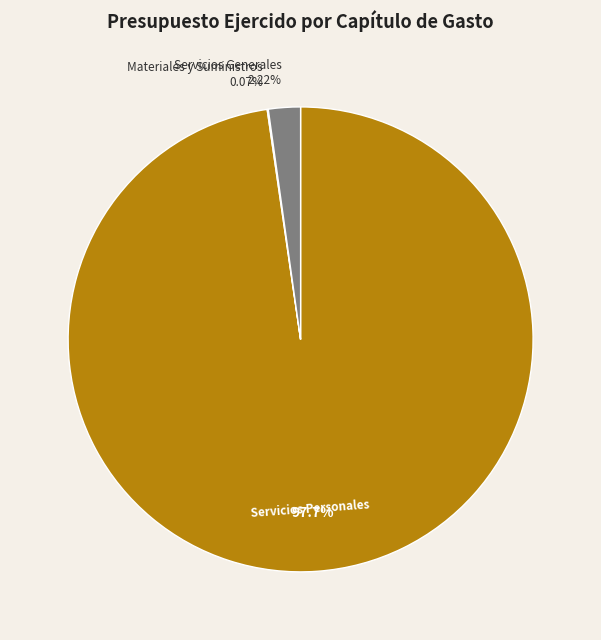

Does any single category account for the majority?

Yes